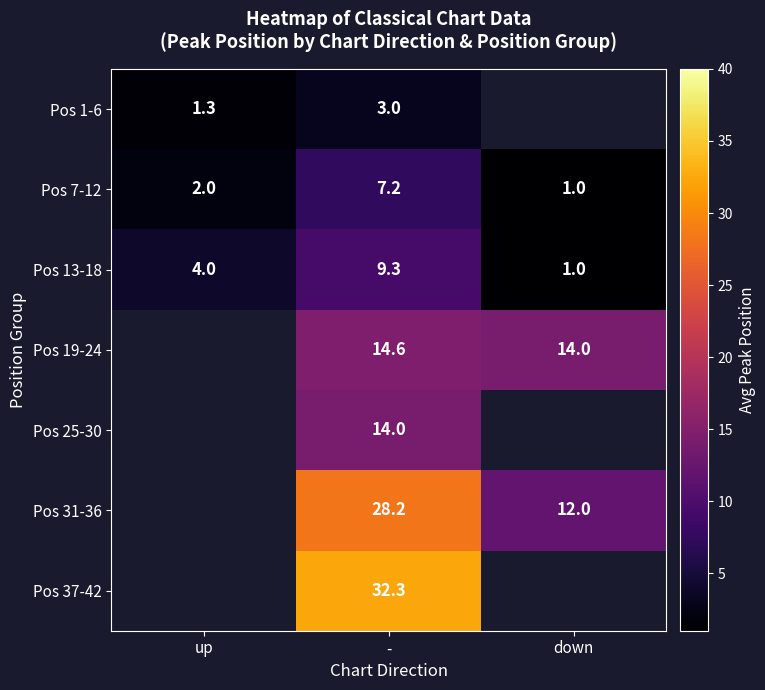

Is it true that Pos 7-12 equals 1.5 at down?

False